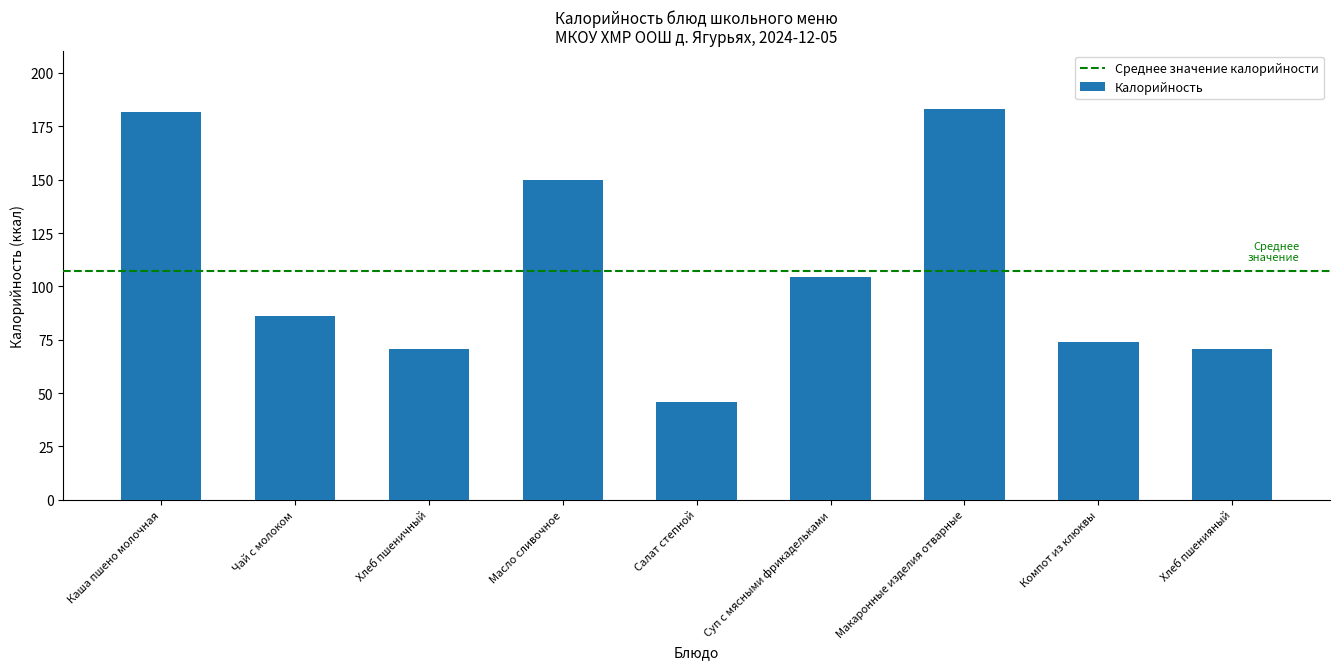

How many data points are less than 86?

4